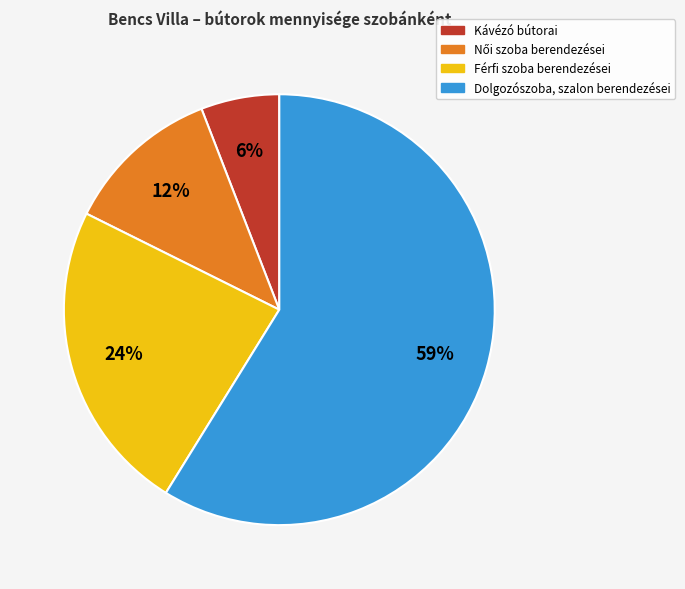

To the nearest percent, what is the difference between the Kávézó bútorai and Férfi szoba berendezései slice percentages?

18%